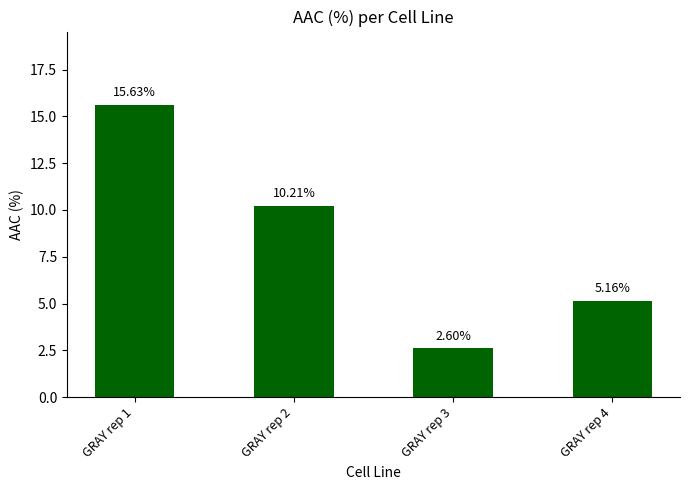

What is the difference between the maximum and minimum values?

13.0